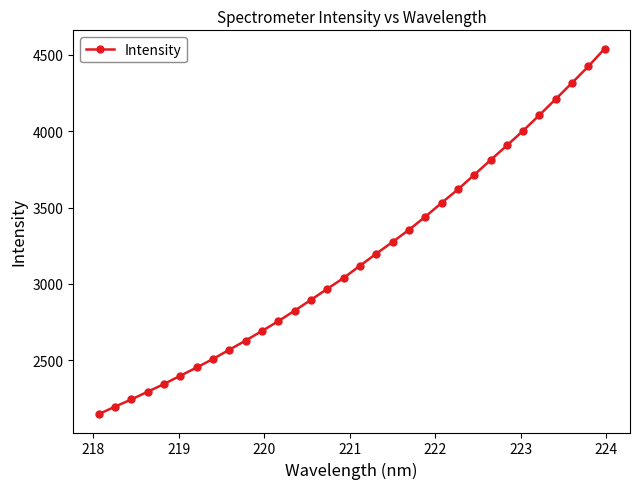

What is the sum of all values?

101524.7